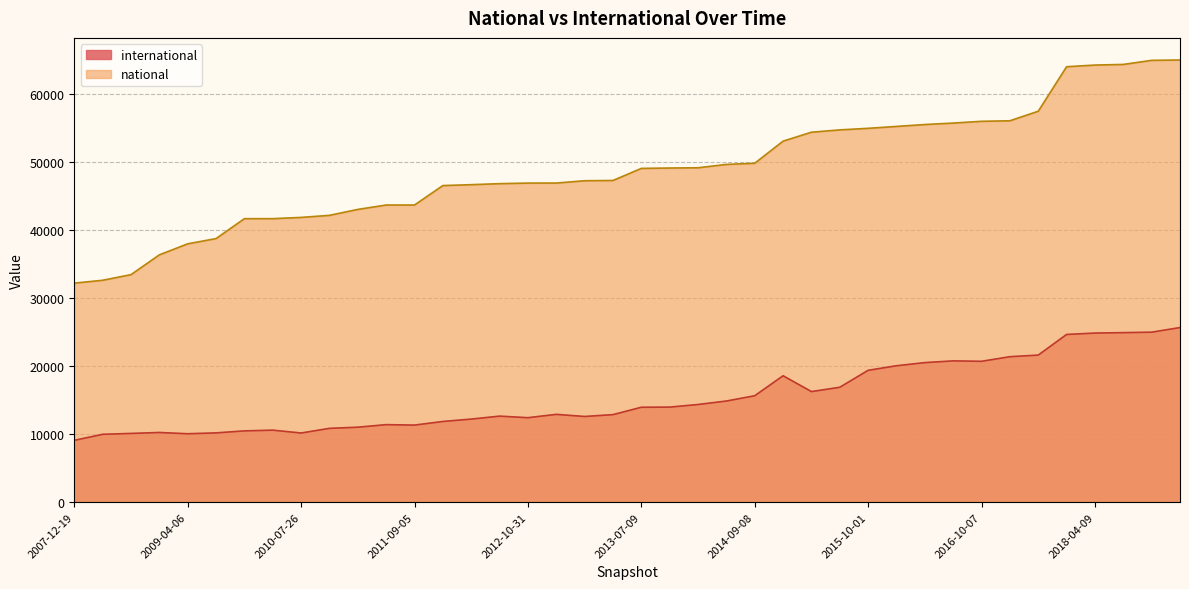

What is the maximum value shown in the chart?

64987